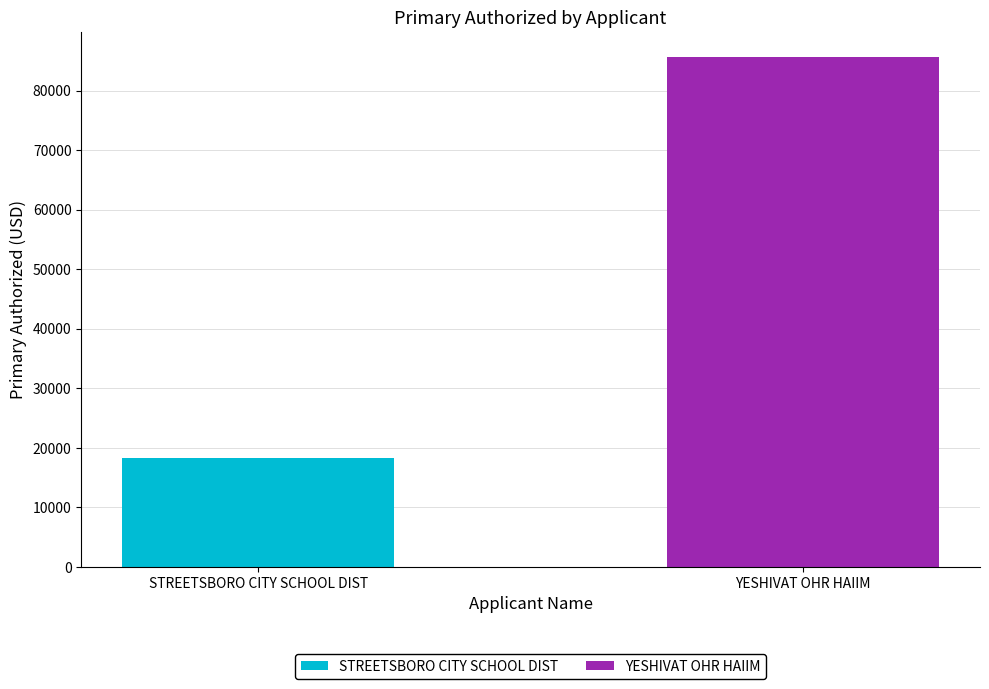

What is the minimum value shown in the chart?

18240